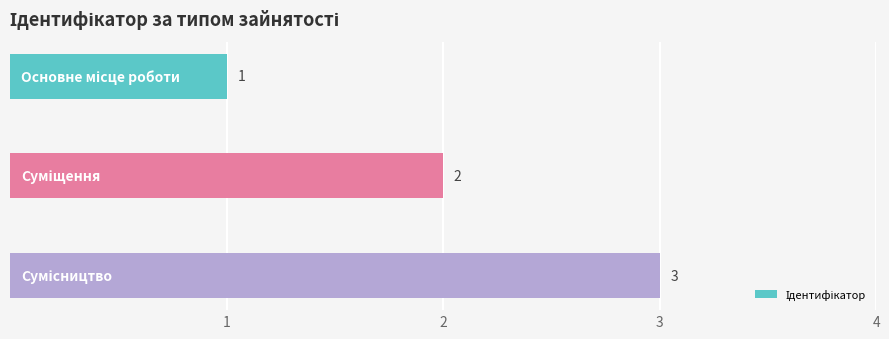

How many bars are there in total?

3